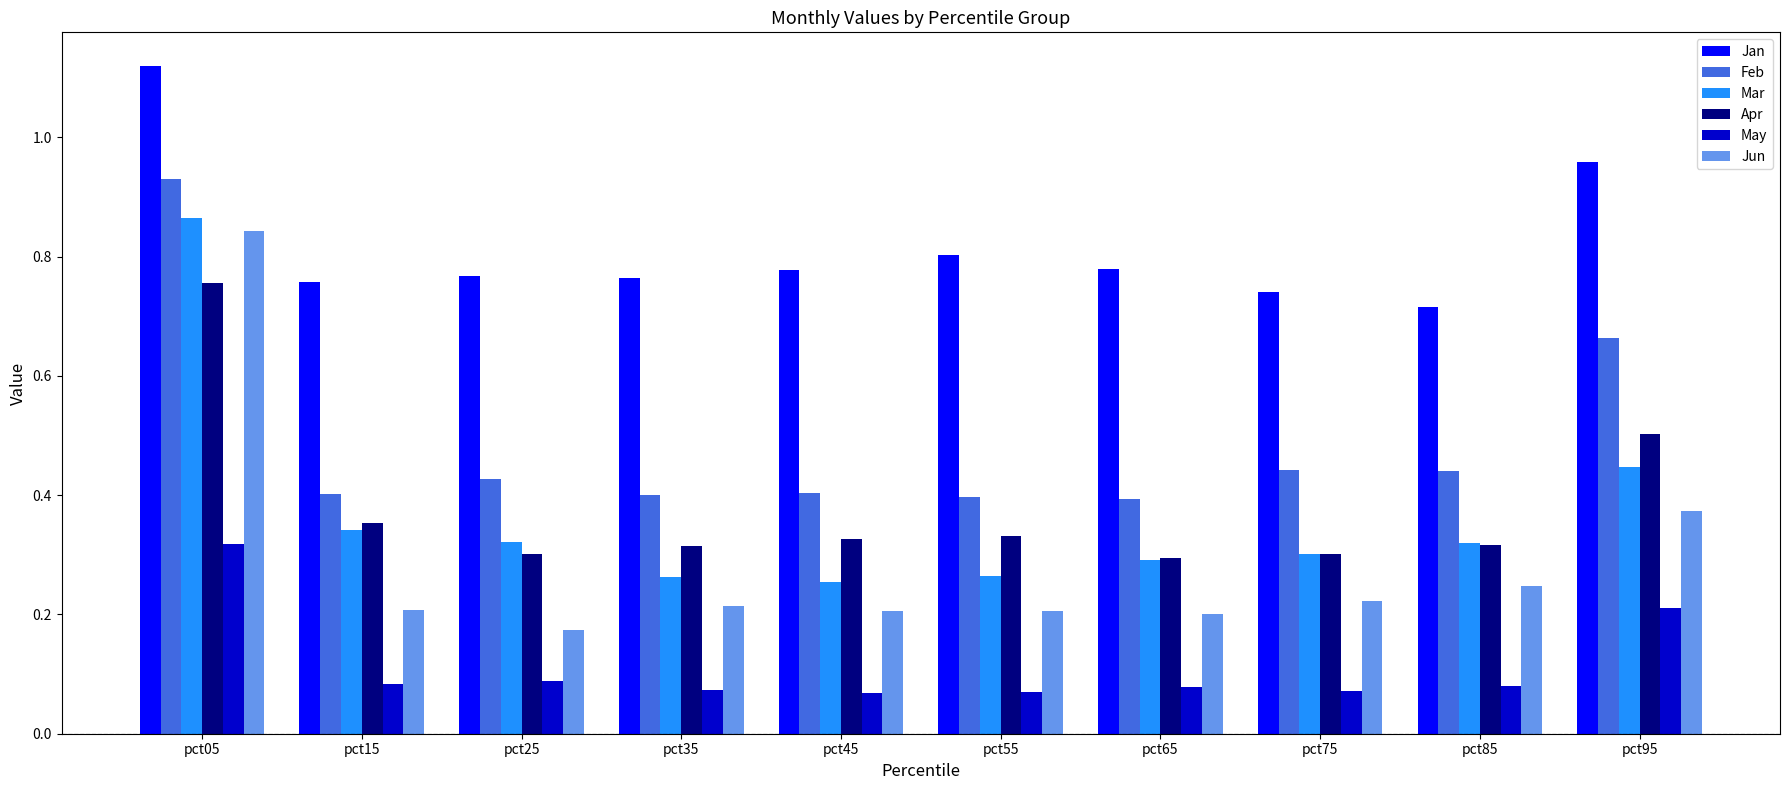

What is the average value of the Feb series?

0.5